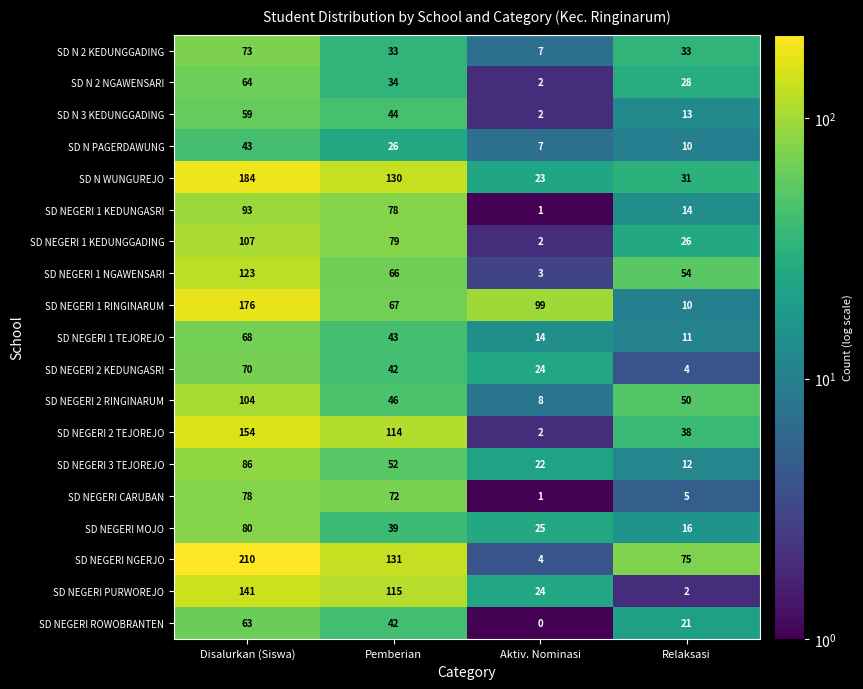

The SD NEGERI CARUBAN series shows 1 at Aktiv. Nominasi. True or false?

True